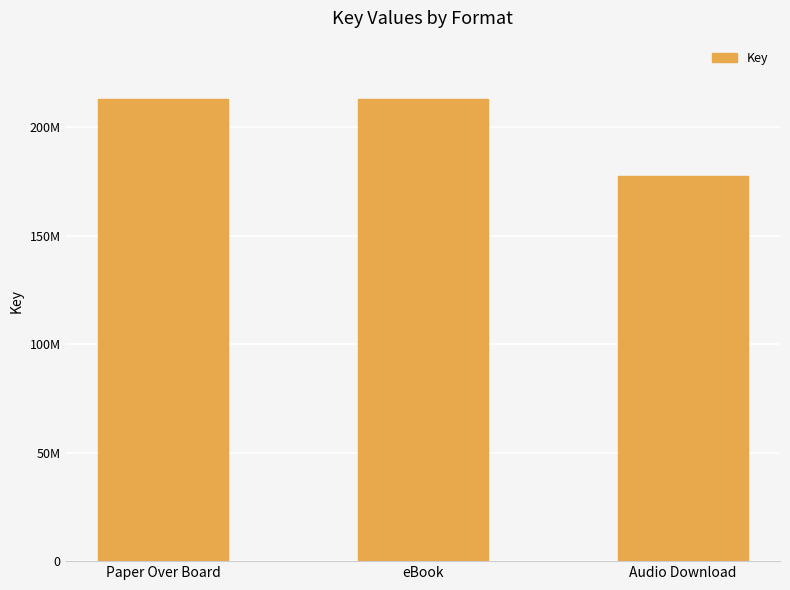

At which category does the chart reach its minimum across all series?

Audio Download